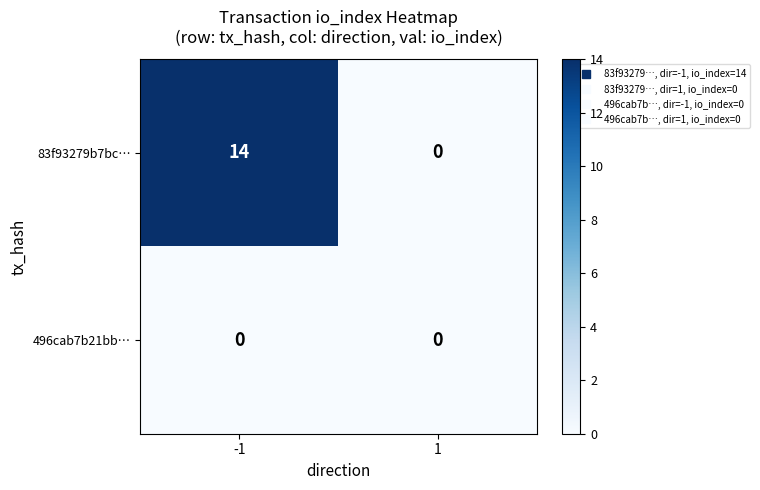

Which series has the widest spread of values?

83f93279b7bc…